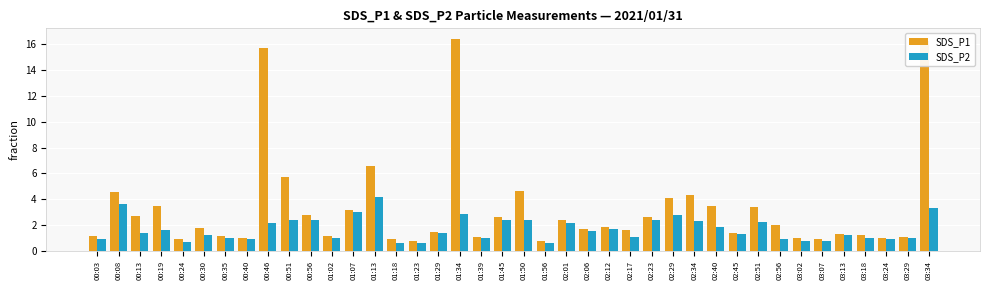

What is the difference between the highest and lowest values at 01:39?

0.1